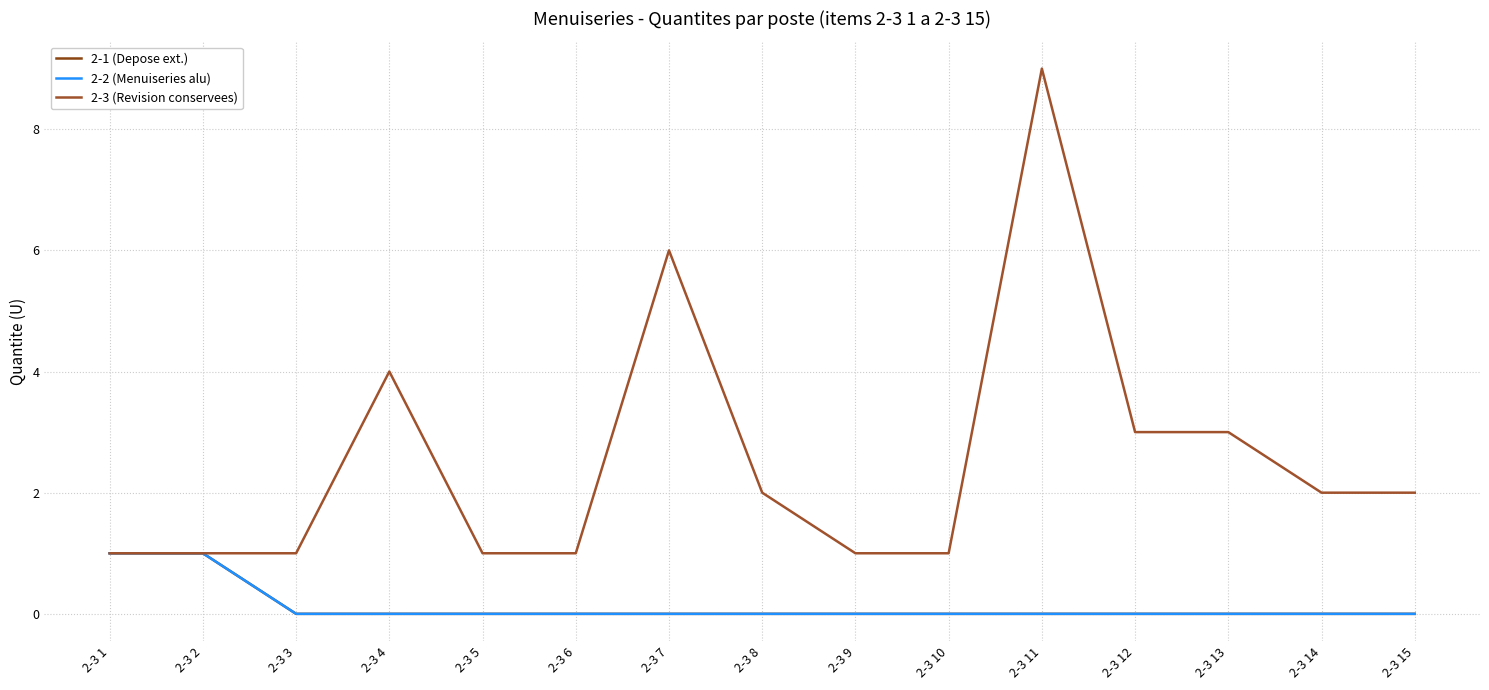

Does the chart have visible grid lines?

Yes